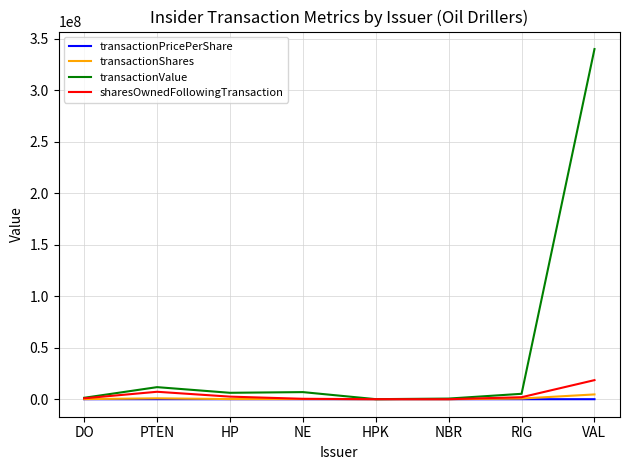

At which category is the sum across all series the highest?

VAL